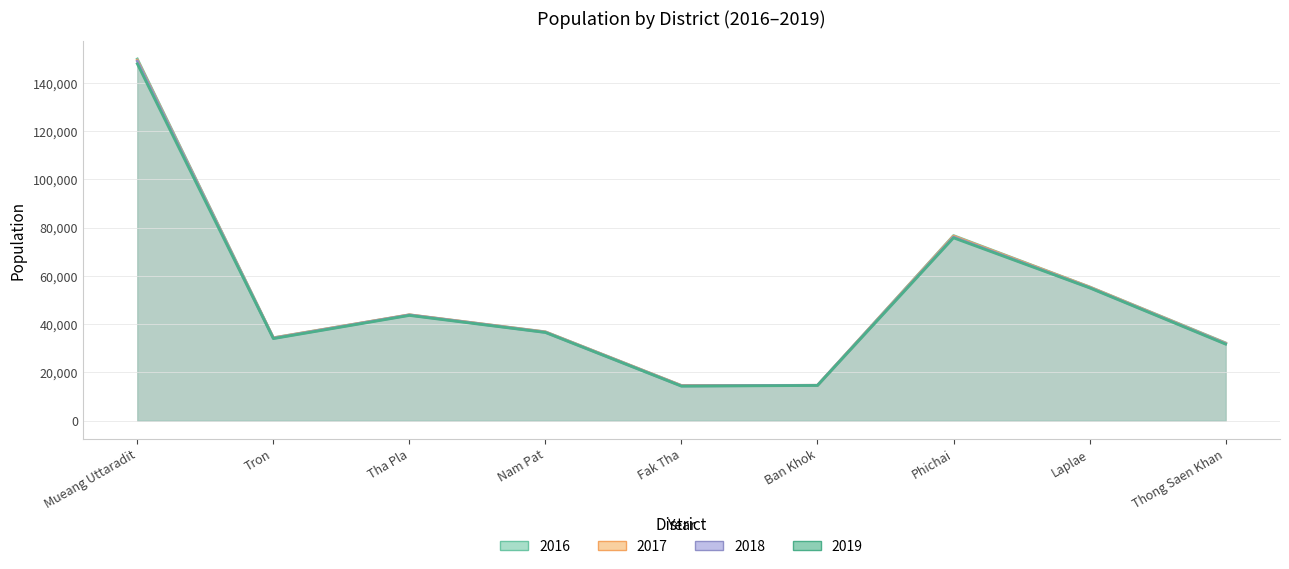

Count the number of data series in this chart.

4